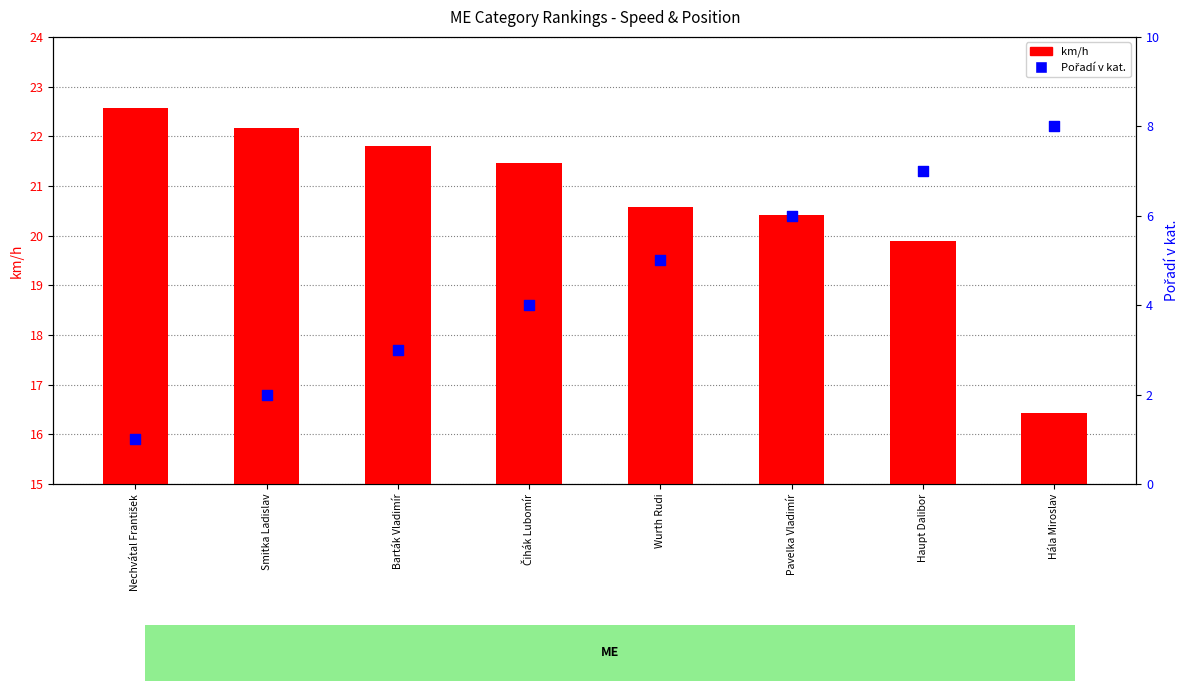

What are all the series names shown in the legend?

km/h, Pořadí v kat.